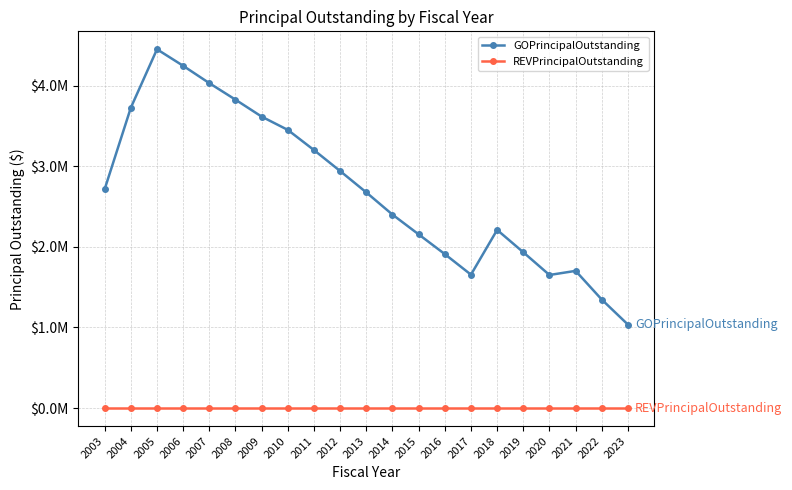

What is the difference between the maximum and second lowest values in the GOPrincipalOutstanding series?

3104000